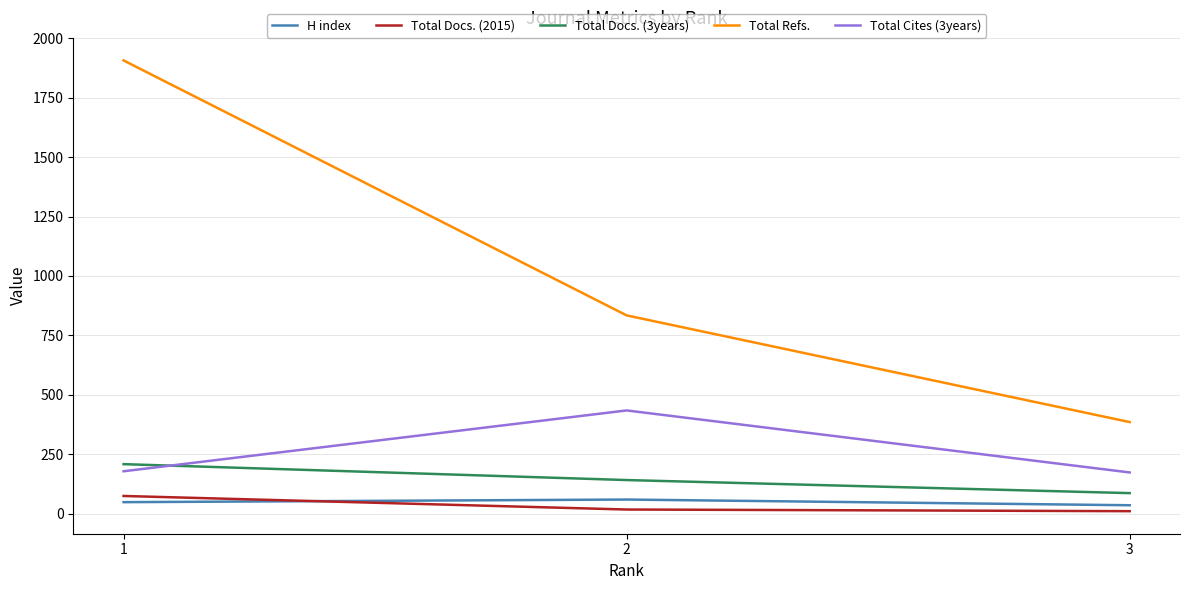

Where is Total Docs. (2015) nearest to the value 42?

2